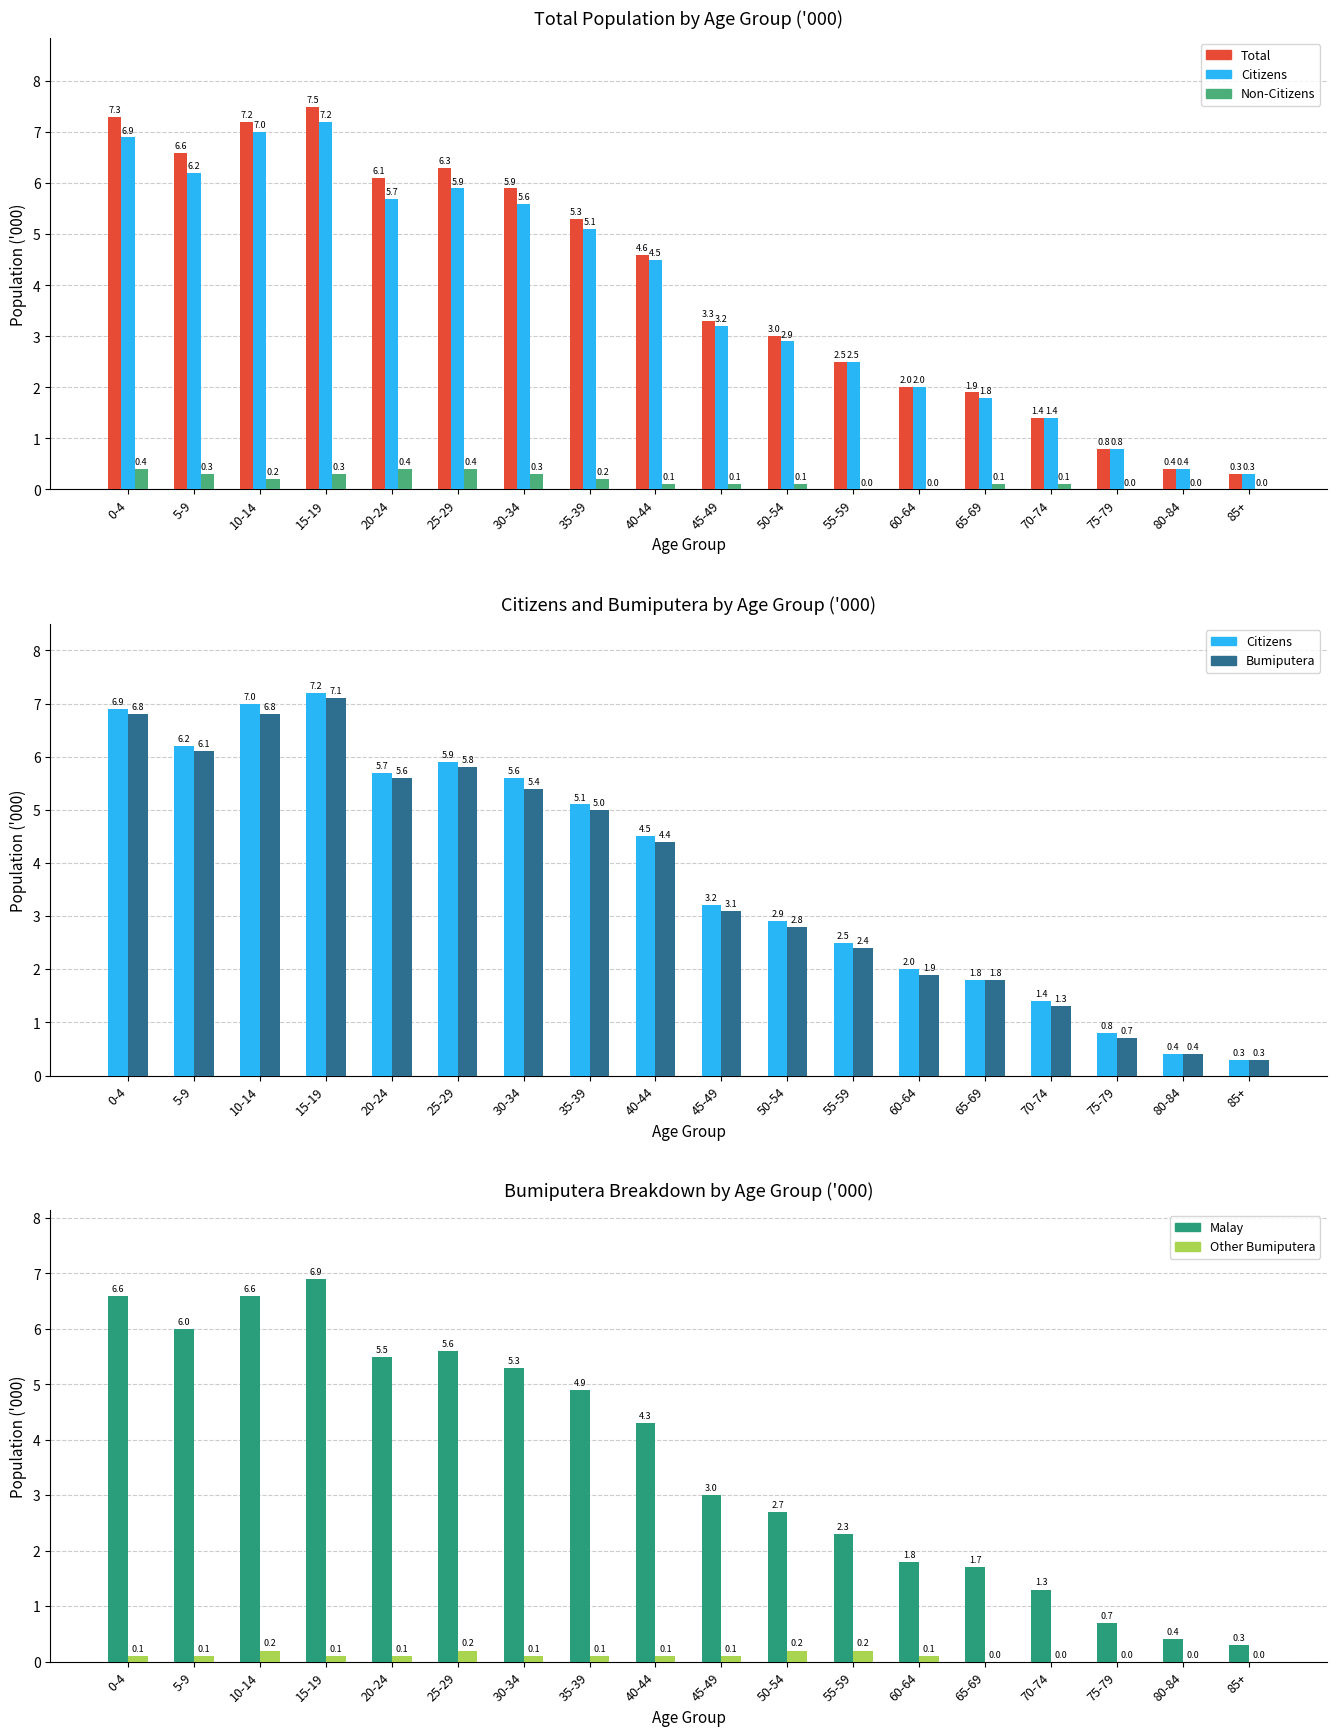

Which category has the lowest value in the Other Bumiputera series?

65-69